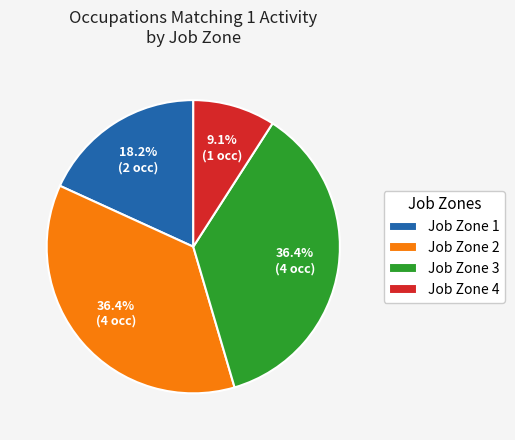

Does Job Zone 1 account for over 50% of the chart?

No